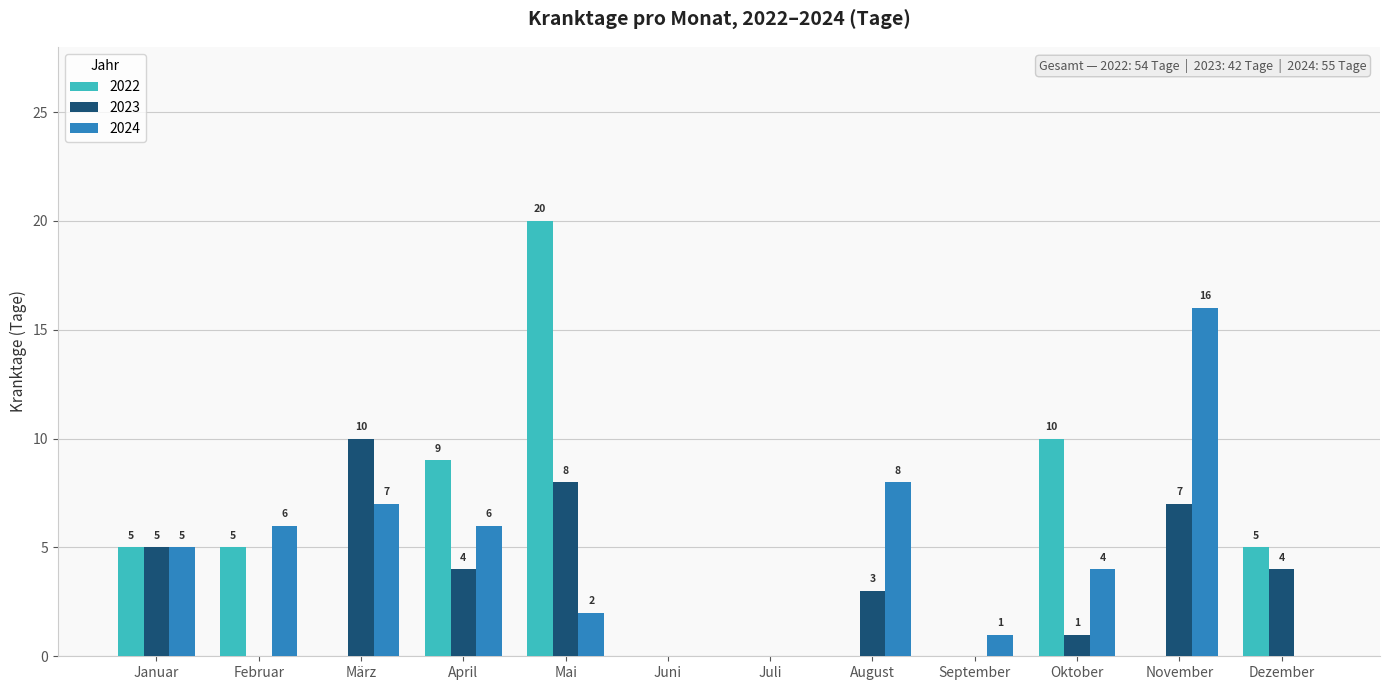

Which series has the largest total across all categories?

2024